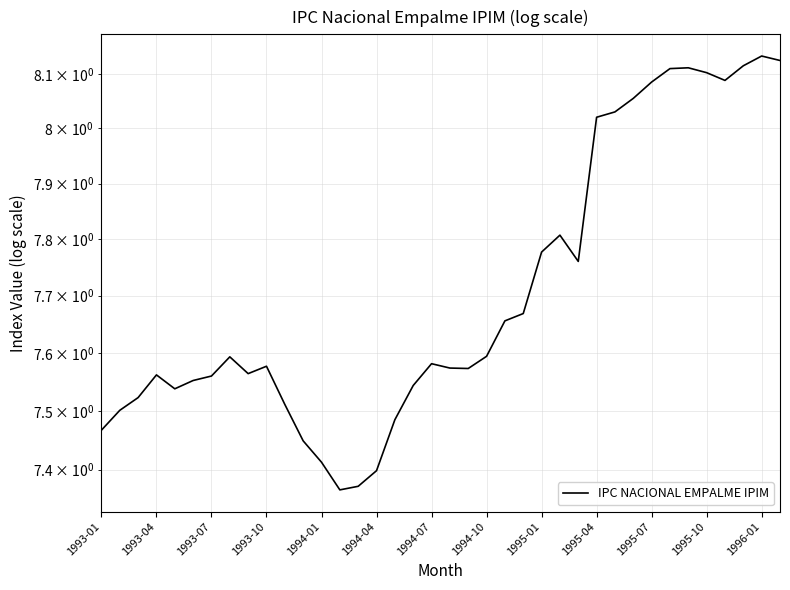

What is the sum of the values at 1994-04 and 30?

15.6